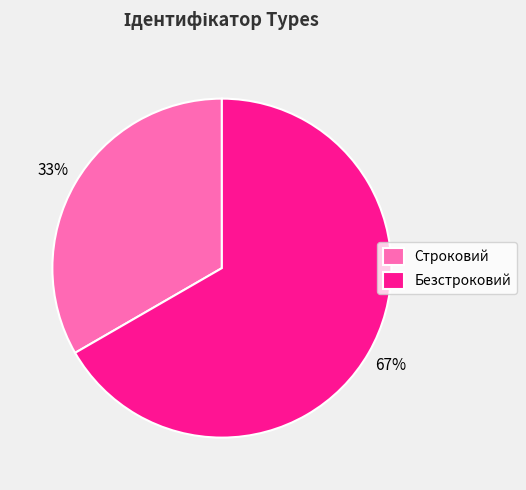

Rank the categories by value from highest to lowest.

Безстроковий, Строковий